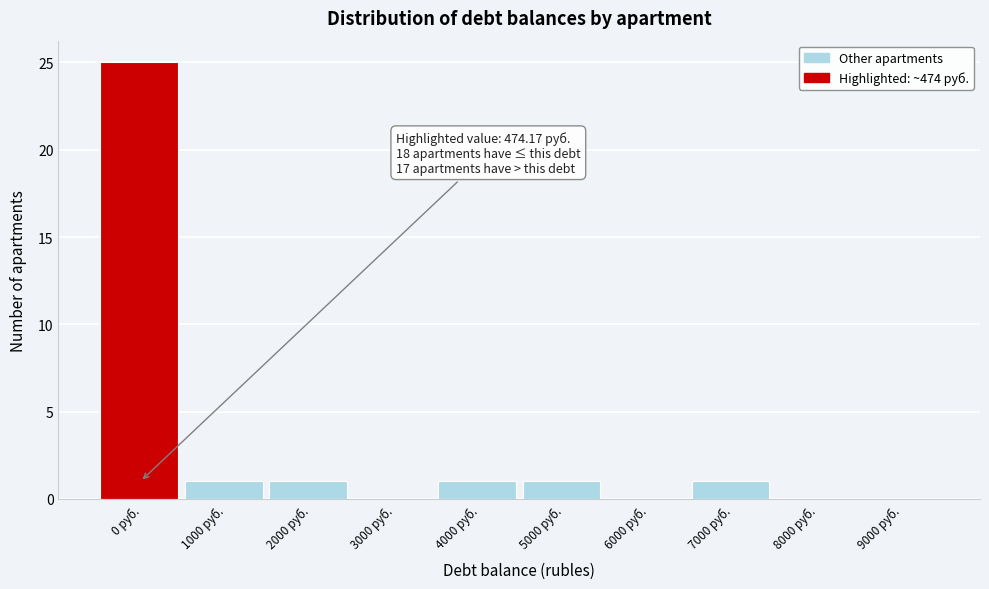

Reading left to right, extract all data points from this chart.

0 руб.=25	1000 руб.=1	2000 руб.=1	3000 руб.=0	4000 руб.=1	5000 руб.=1	6000 руб.=0	7000 руб.=1	8000 руб.=0	9000 руб.=0